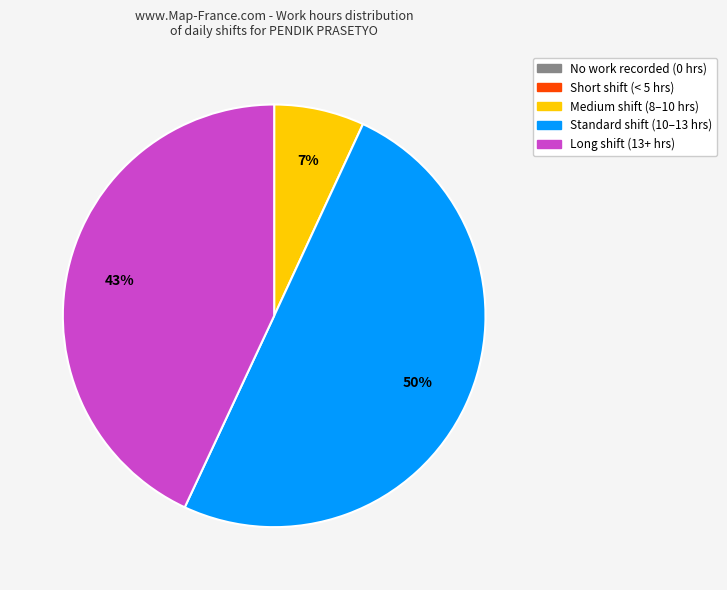

Which category accounts for the majority?

Standard shift (10–13 hrs)